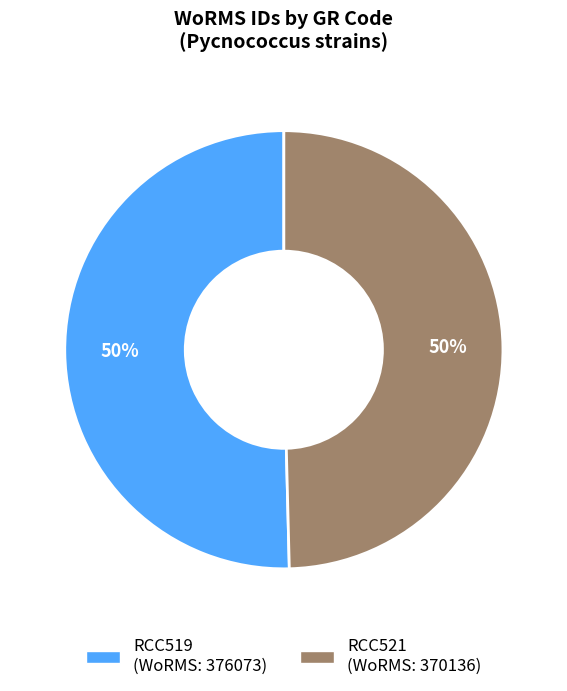

What percentage is the RCC519 slice, to the nearest percent?

50%